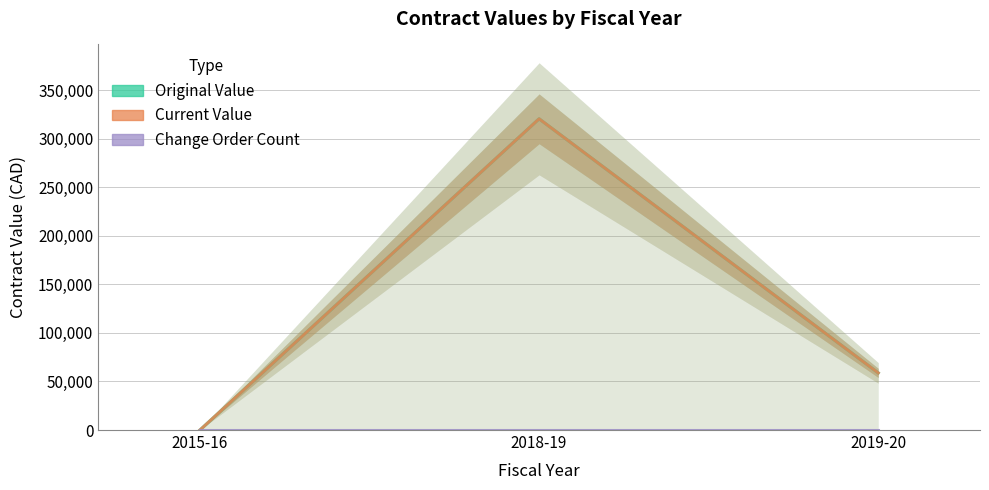

What position from the right is 2015-16?

3